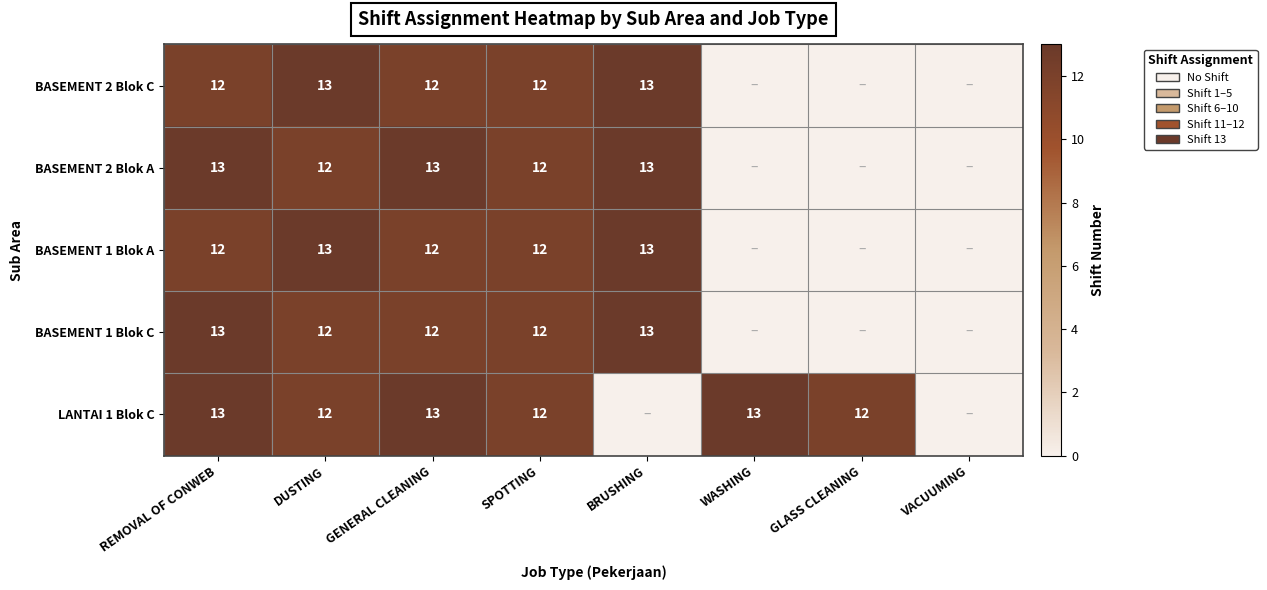

What is the greatest value displayed?

13